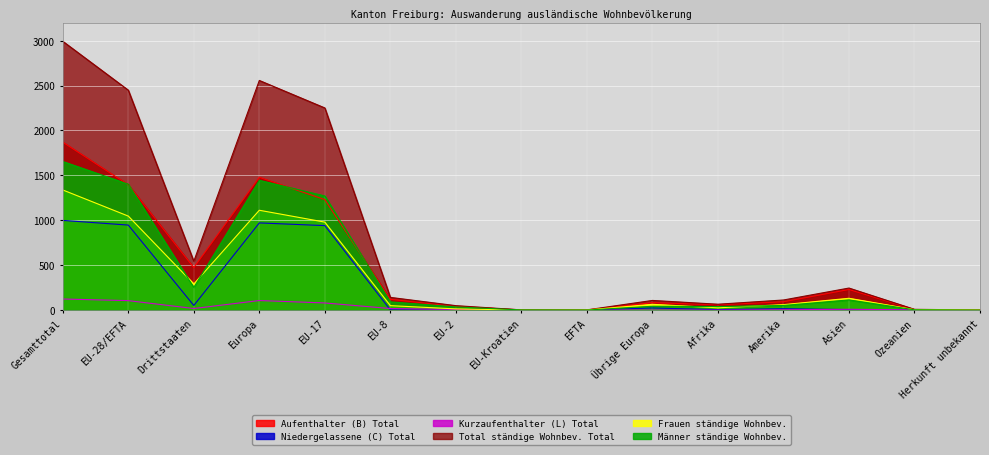

Which series has the largest range (max minus min)?

Total ständige Wohnbev. Total